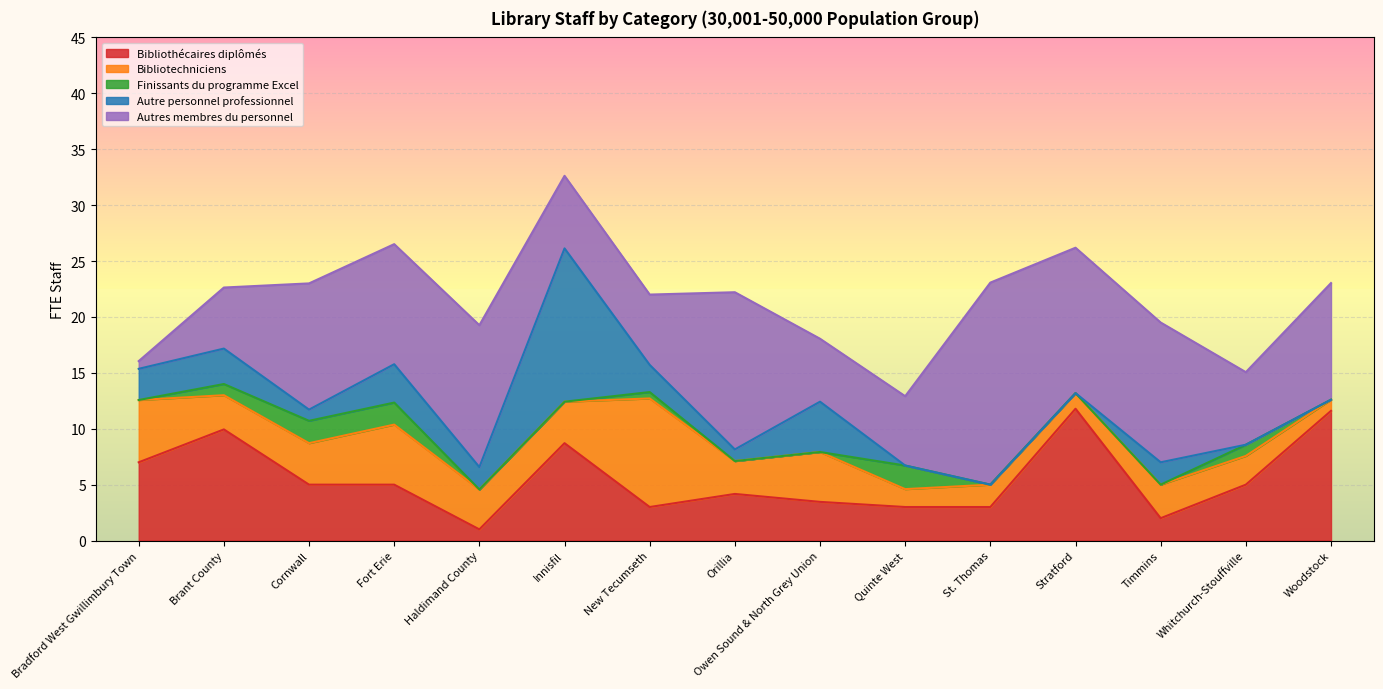

What is the difference between the second highest and second lowest values in the Finissants du programme Excel series?

2.0